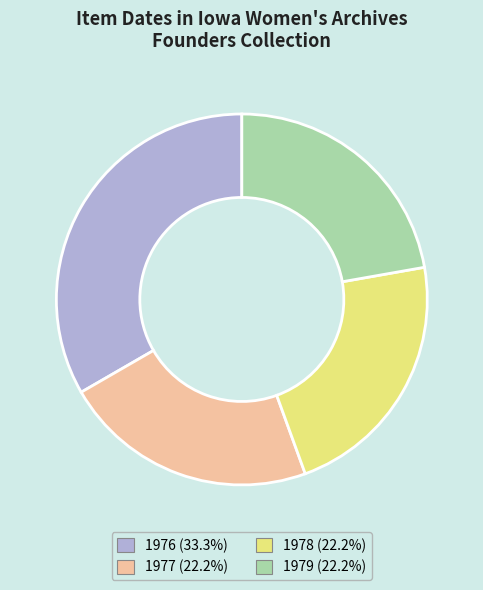

Is there any slice that represents more than half of the pie?

No